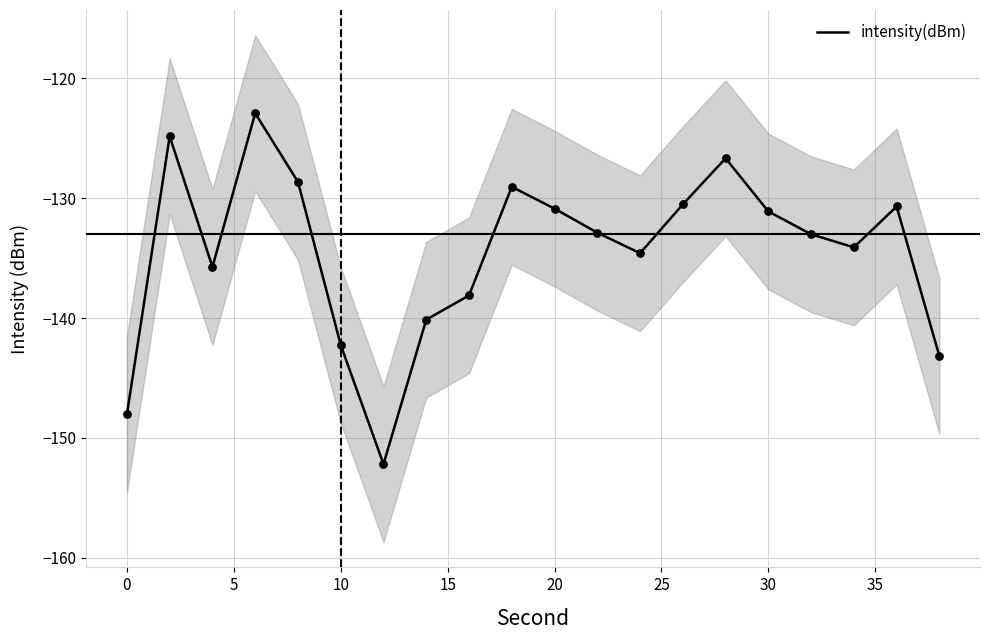

True or false: intensity(dBm) has a value of -131.1 at 30.

True